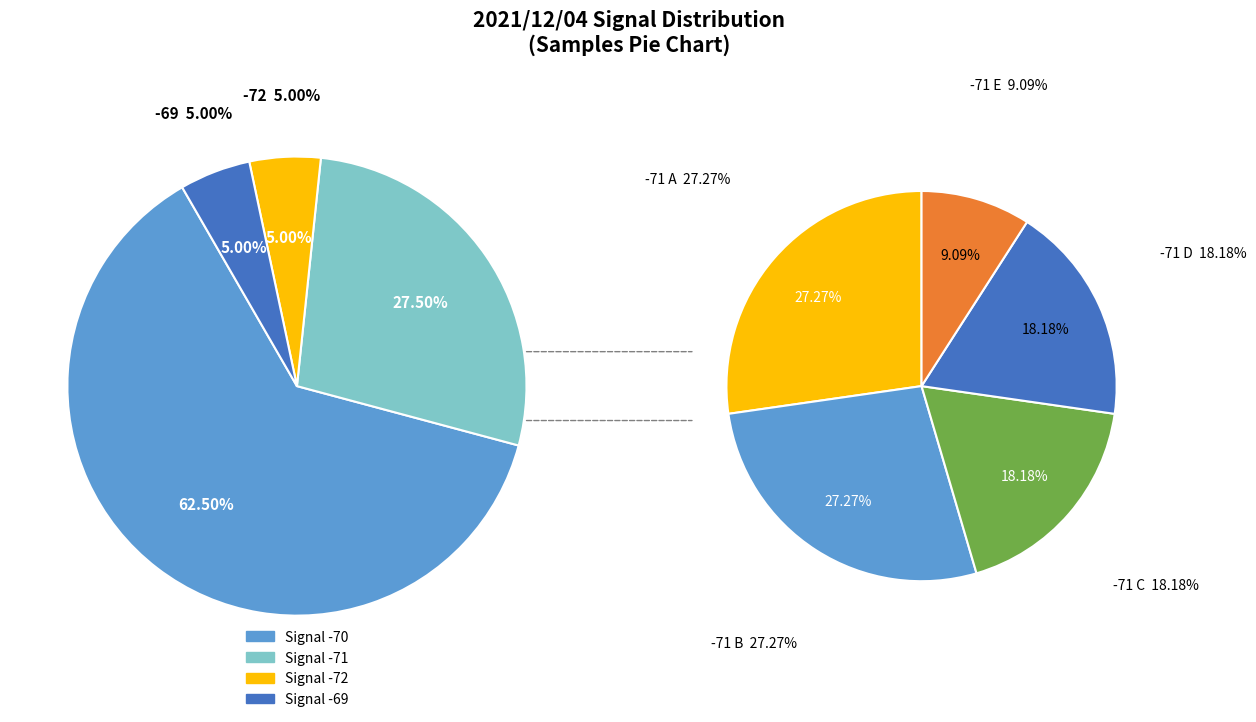

True or false: 3 accounts for 1% of the total.

False